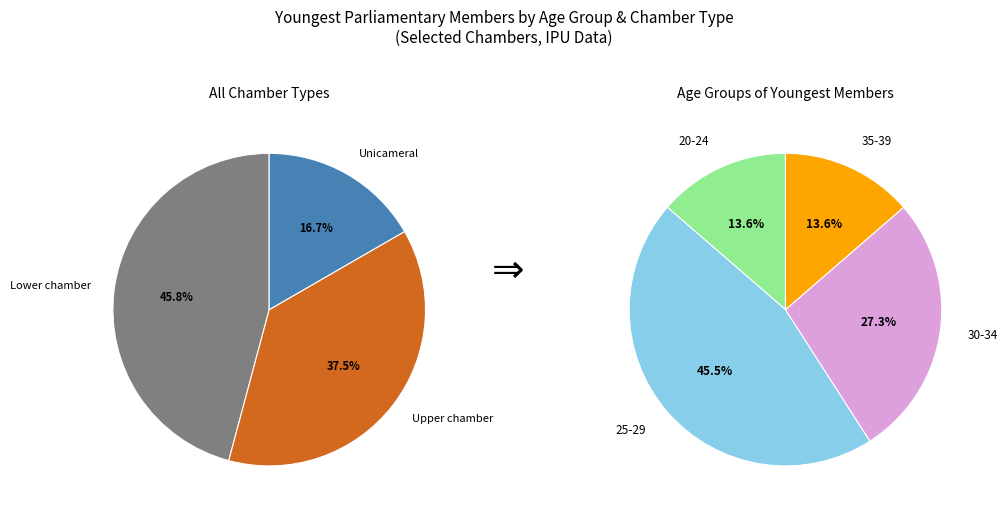

Combined, do Lower chamber and Lower chamber account for over 50%?

No